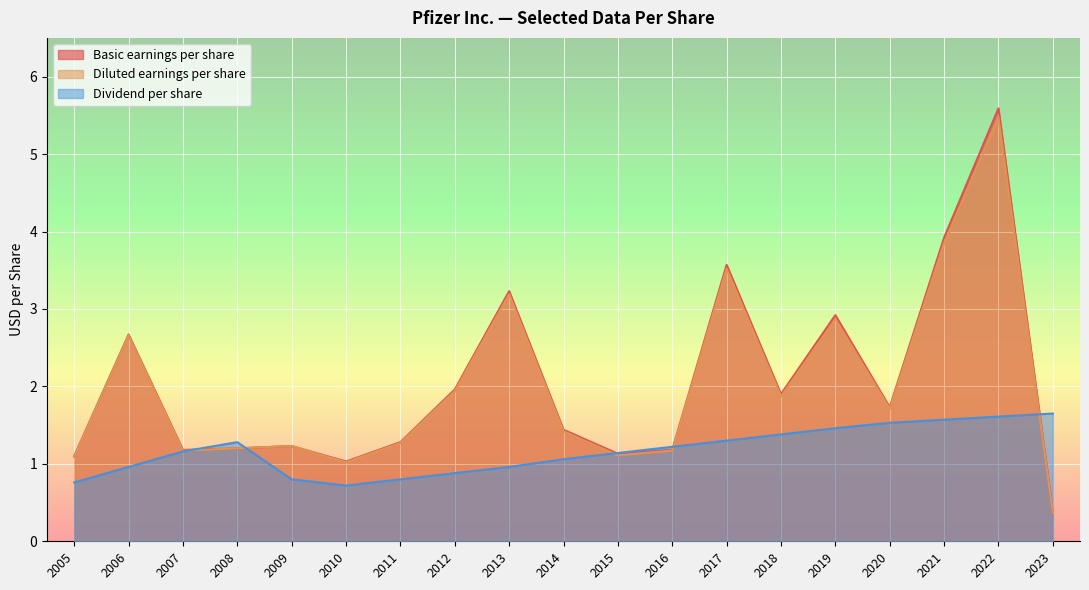

At 2013, list the series in order from largest to smallest.

Basic earnings per share, Diluted earnings per share, Dividend per share